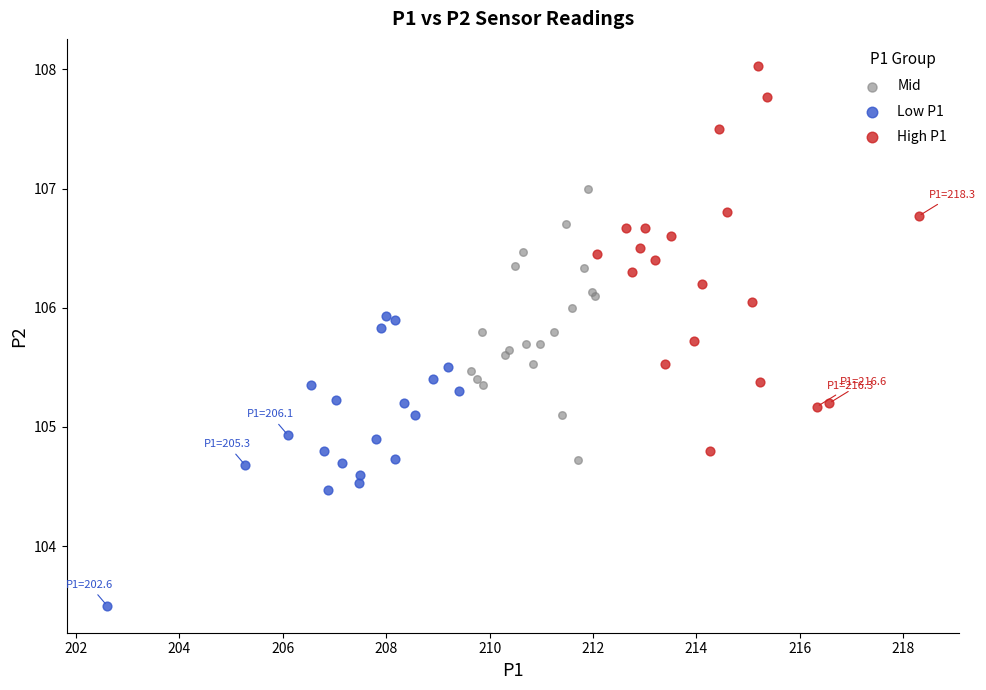

Which series contains the lowest Y value?

Low P1